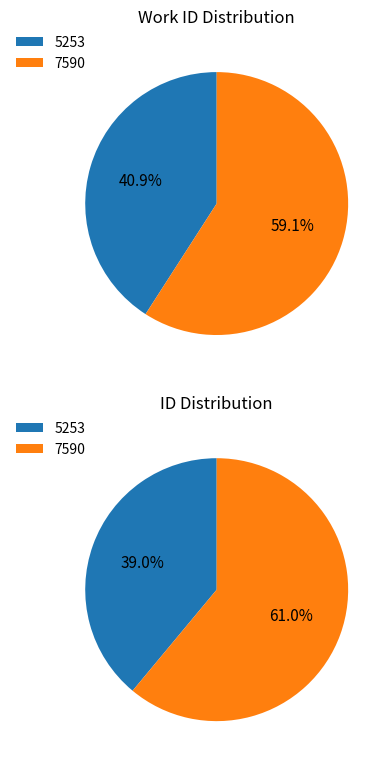

Is 7590 the majority of the pie?

Yes